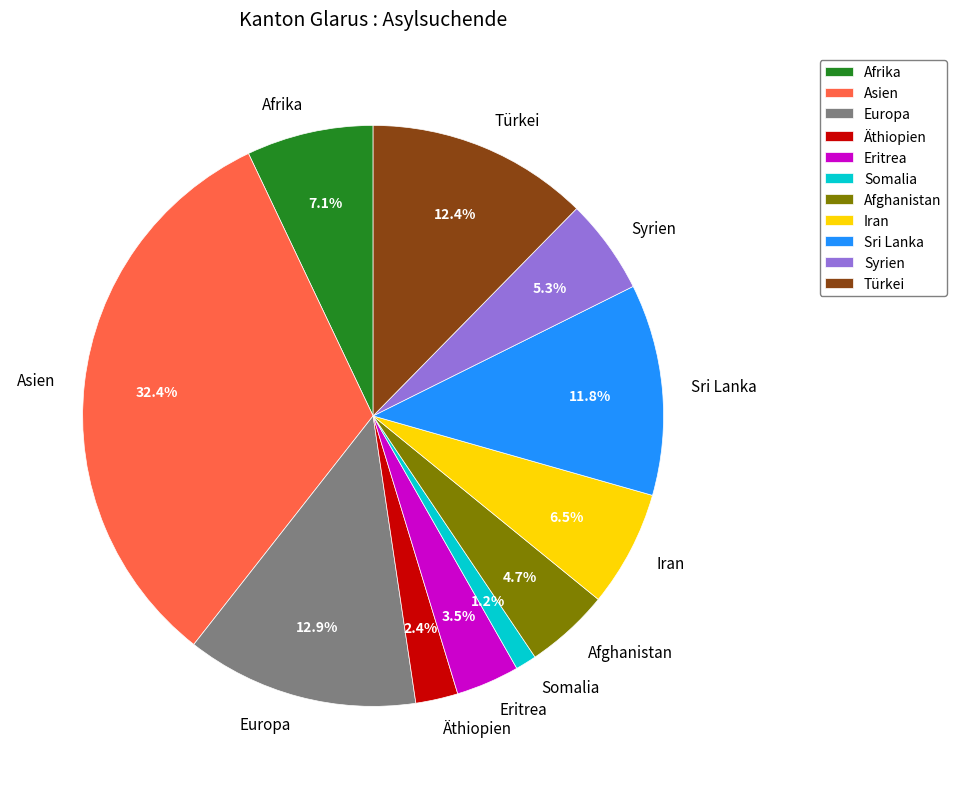

To the nearest percent, what is the combined percentage of Europa and Asien?

45%